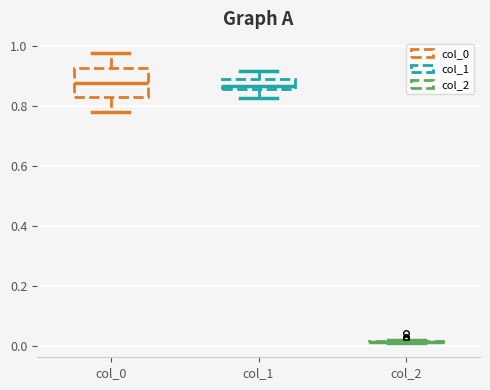

Reading left to right, transcribe this box plot: for each box, give where its median line is, the range the box spans, and where its two whiskers end, as read against the y-axis. The values are not printed on the chart, so give them approximately, as read against the axis.

col_0: median 0.88, box 0.82 to 0.92, whiskers 0.78 to 0.98
col_1: median 0.86 (just above the box's lower edge), box 0.86 to 0.88, whiskers 0.82 to 0.92
col_2: box collapsed to a line at 0.02, whiskers 0.02 to 0.02